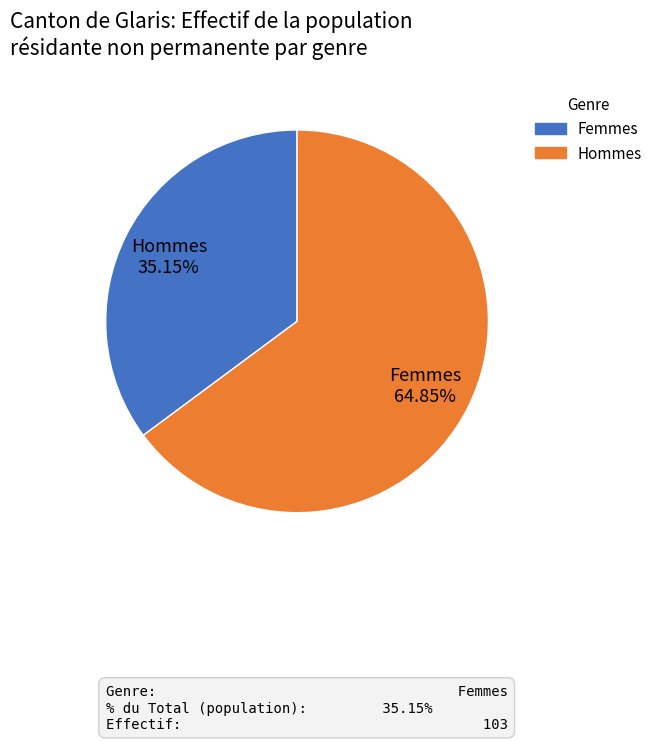

Which category has the biggest portion of the pie?

Hommes